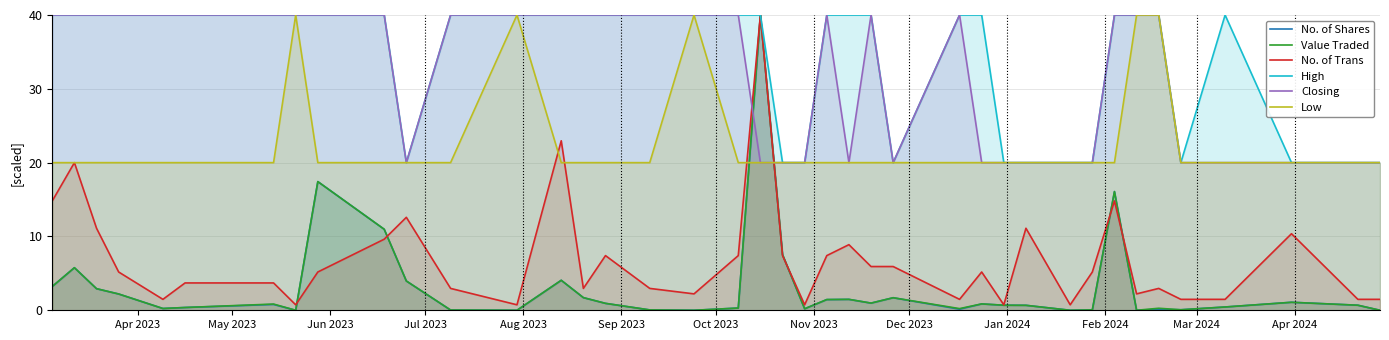

Rank the series by their maximum value, from lowest to highest.

No. of Shares, Value Traded, No. of Trans, High, Closing, Low